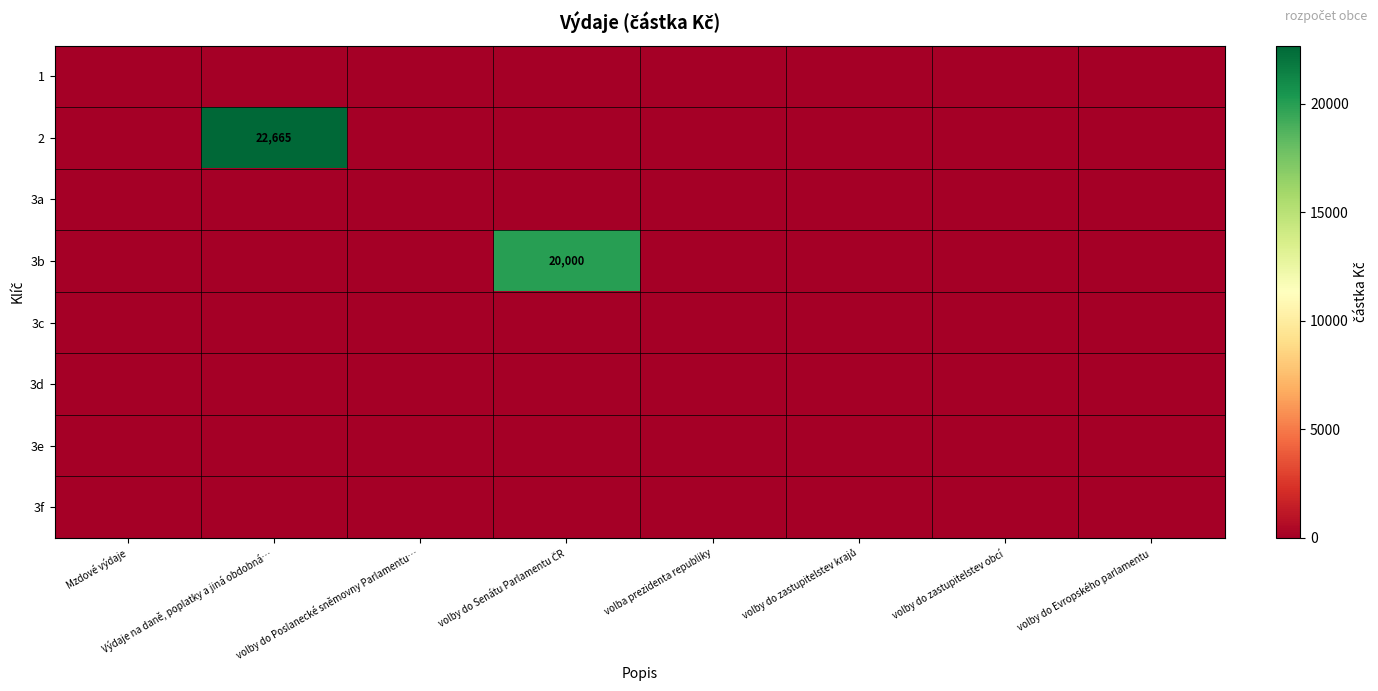

How many values in the 3b series exceed 0?

1